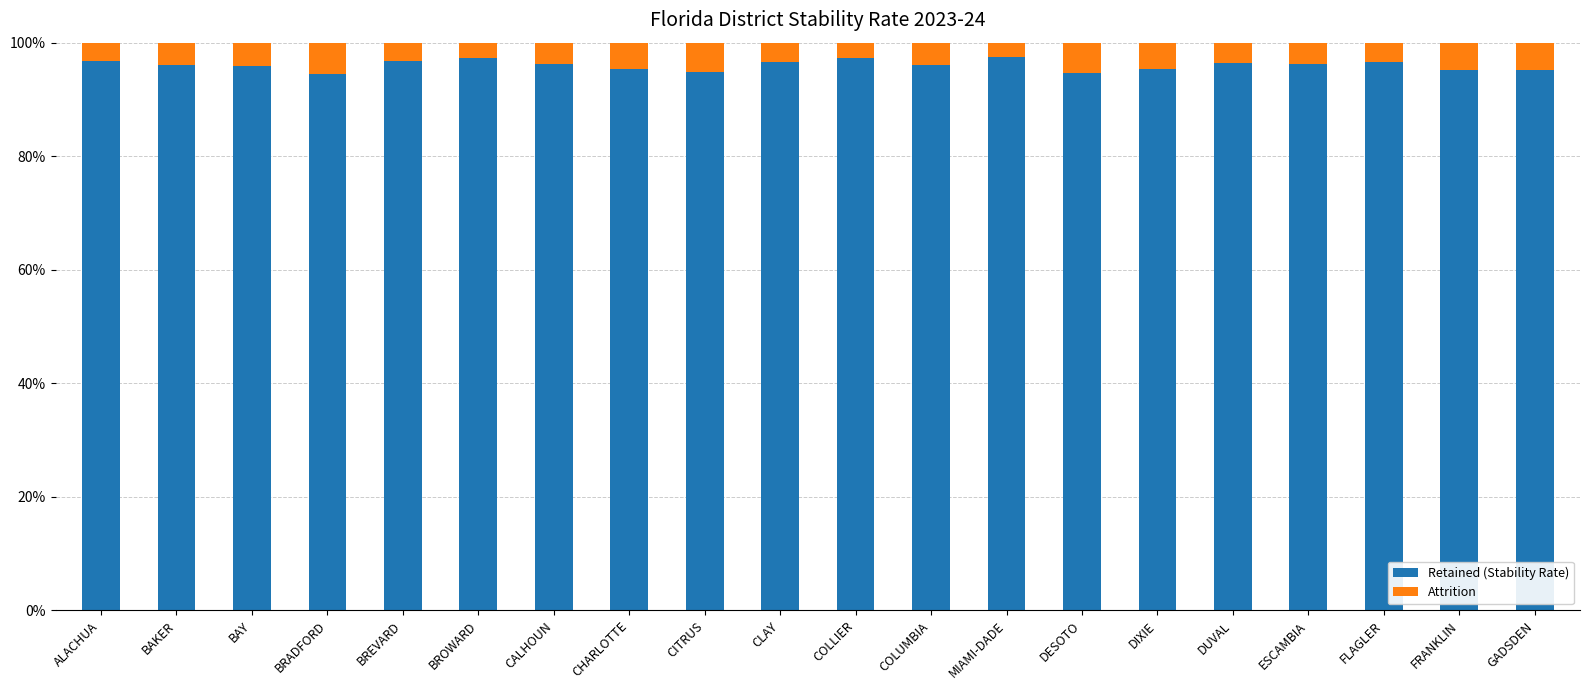

What is the average value of the Retained (Stability Rate) series?

96.0